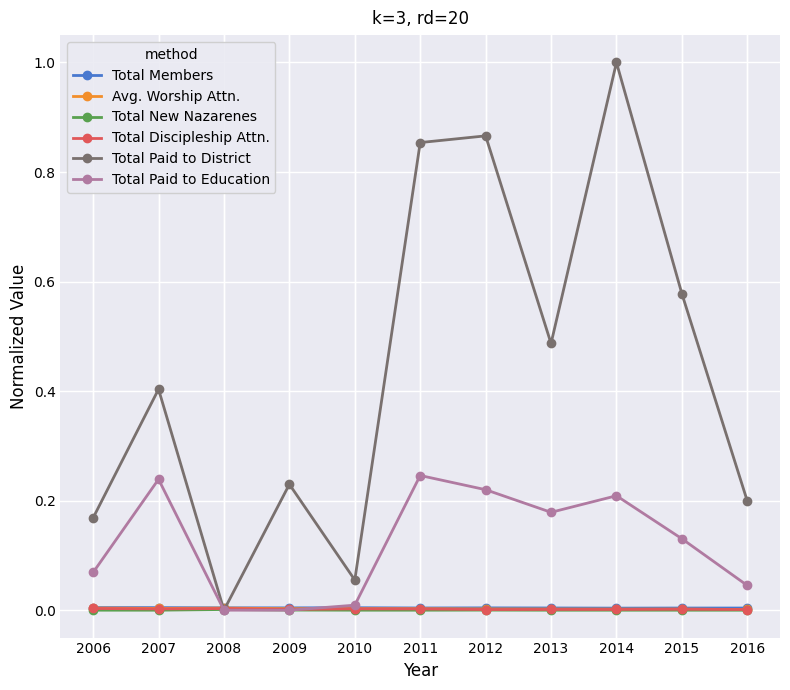

Which series has the largest total across all categories?

Total Paid to District